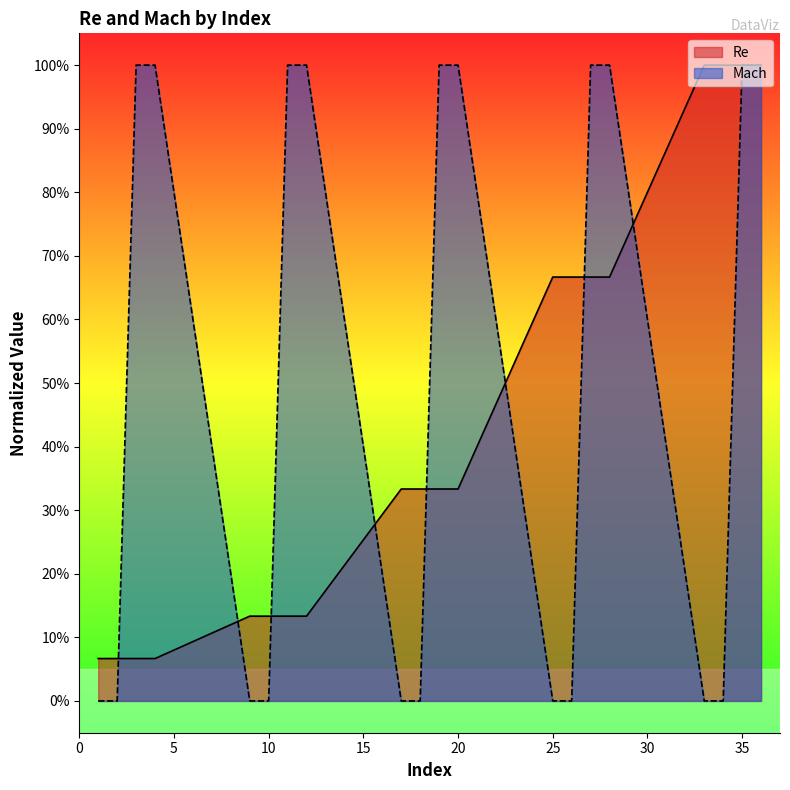

The value of Mach at 9 is 0.0. True or false?

True